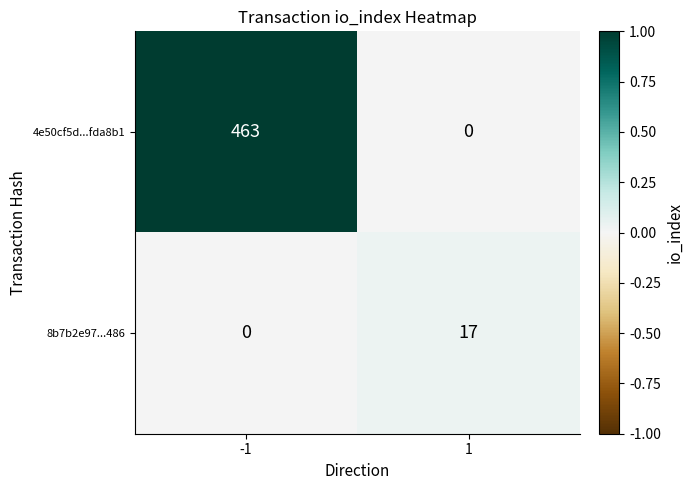

Which series changed the most between -1 and 1?

4e50cf5d...fda8b1